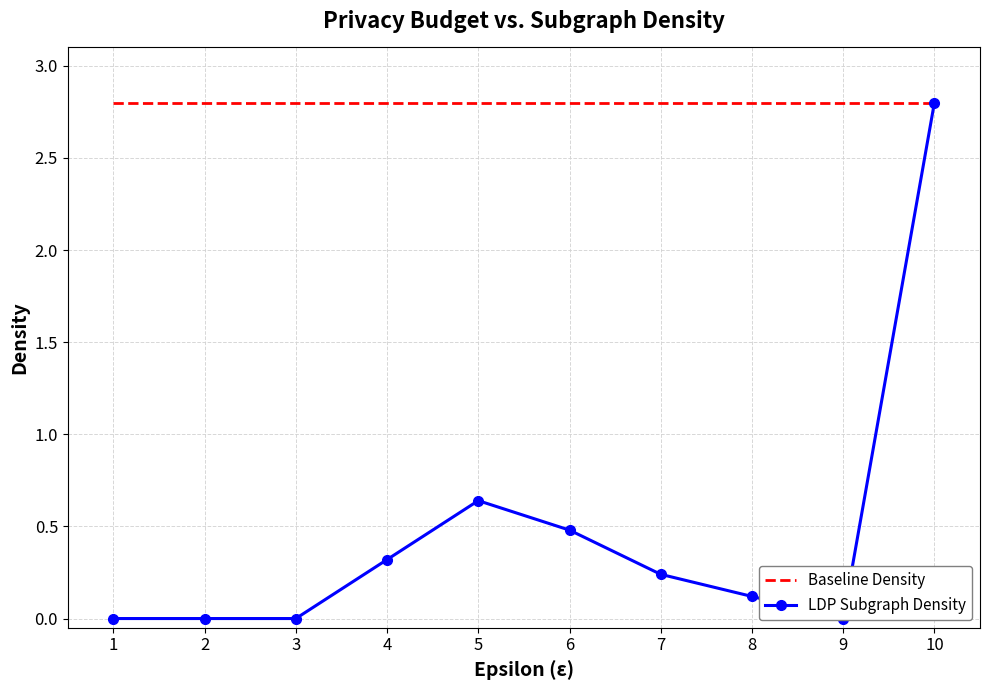

List the series in order of their overall mean, lowest first.

LDP Subgraph Density, Baseline Density